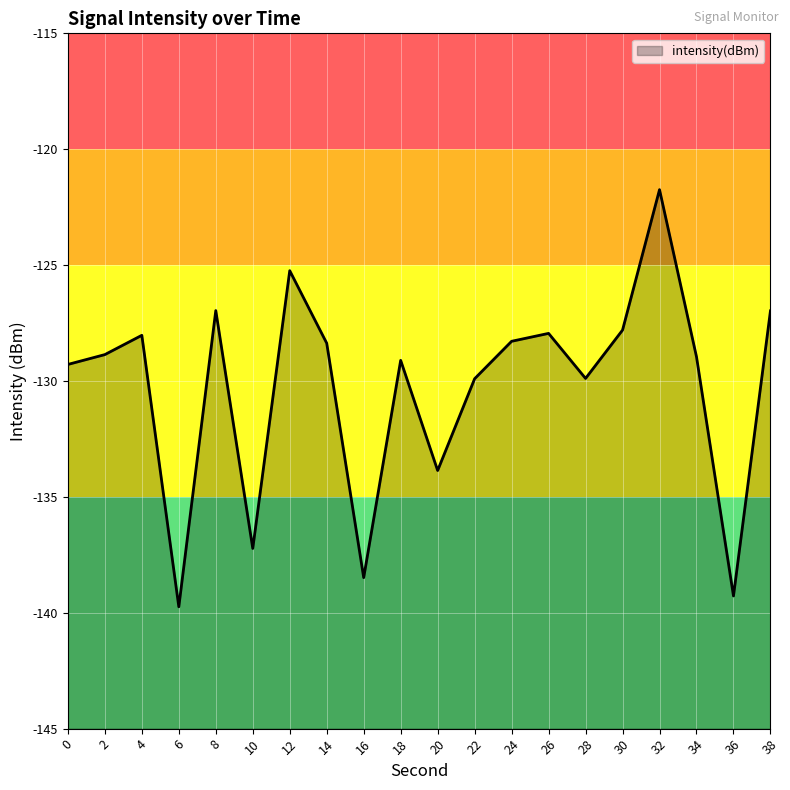

At which label is the value closest to -130?

22